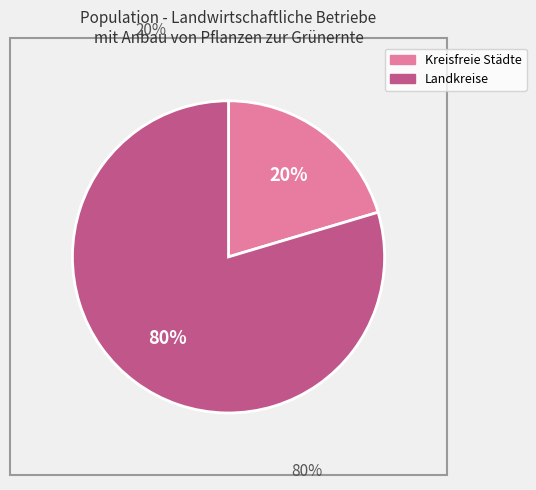

Does any single category account for the majority?

Yes